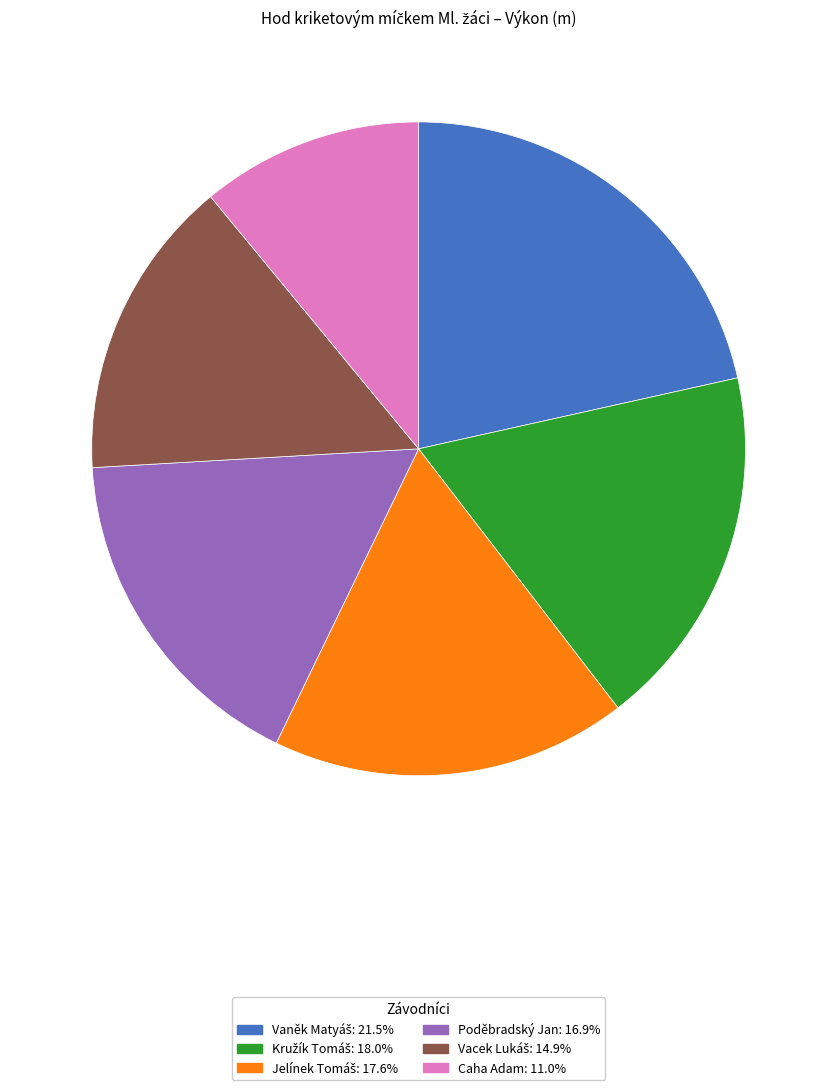

Does any single category account for the majority?

No